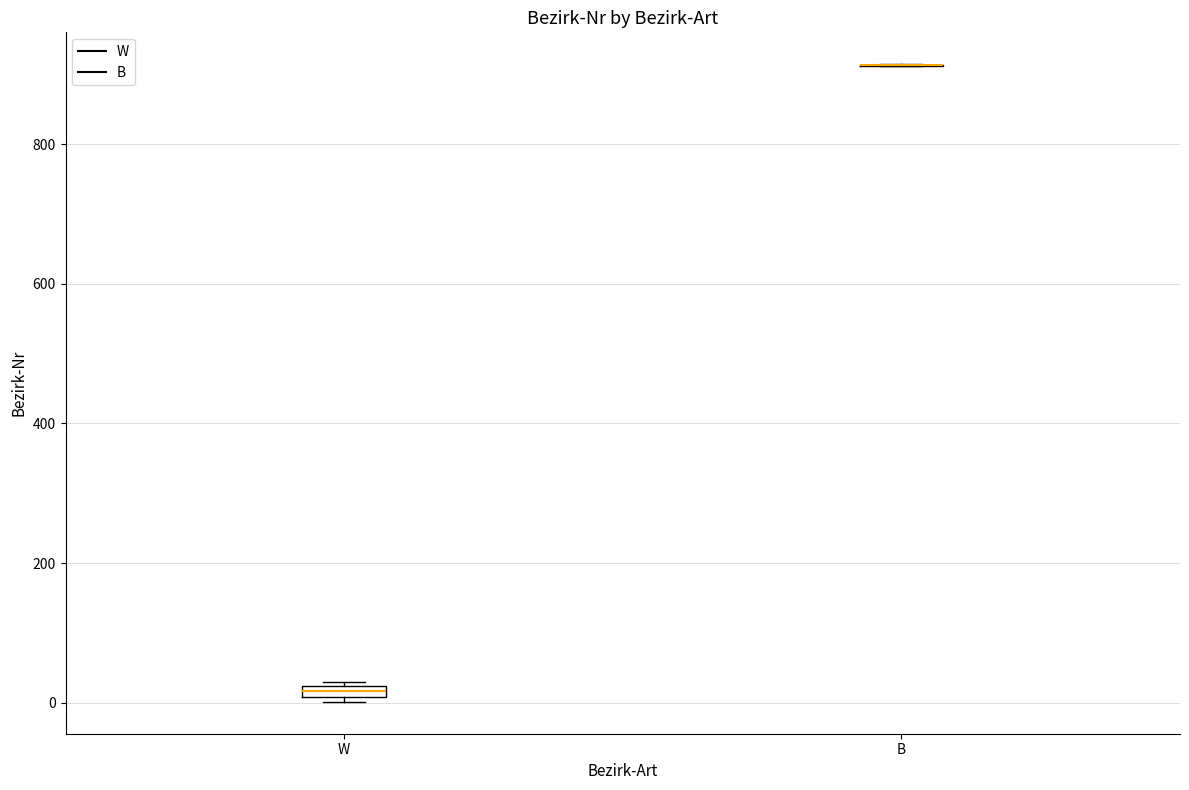

Where is the lower edge of the box for W on the y-axis? The values are not printed on the chart, so give them approximately, as read against the axis.

0